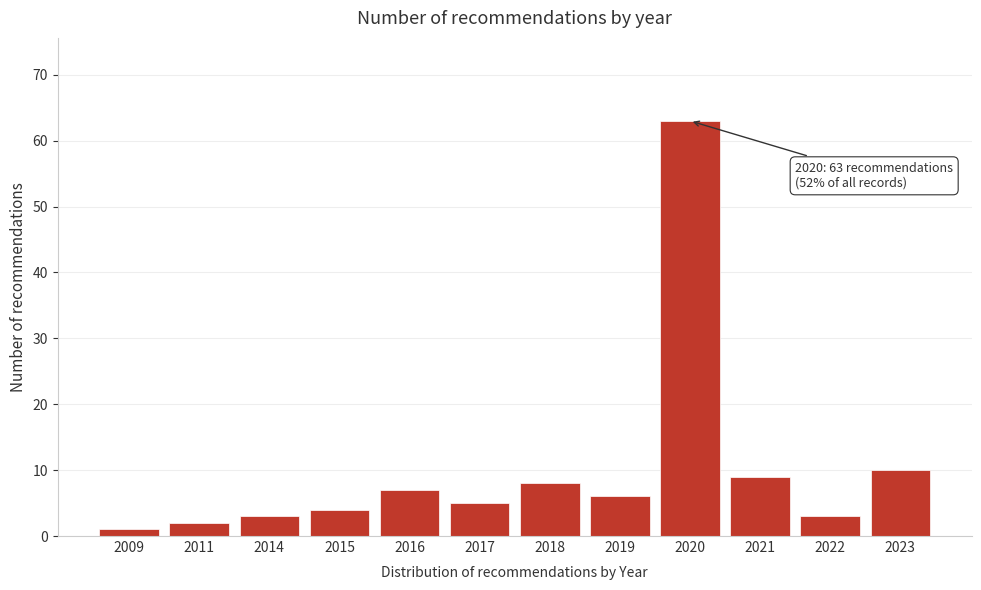

Reading left to right, extract all data points from this chart.

2009=1	2011=2	2014=3	2015=4	2016=7	2017=5	2018=8	2019=6	2020=63	2021=9	2022=3	2023=10